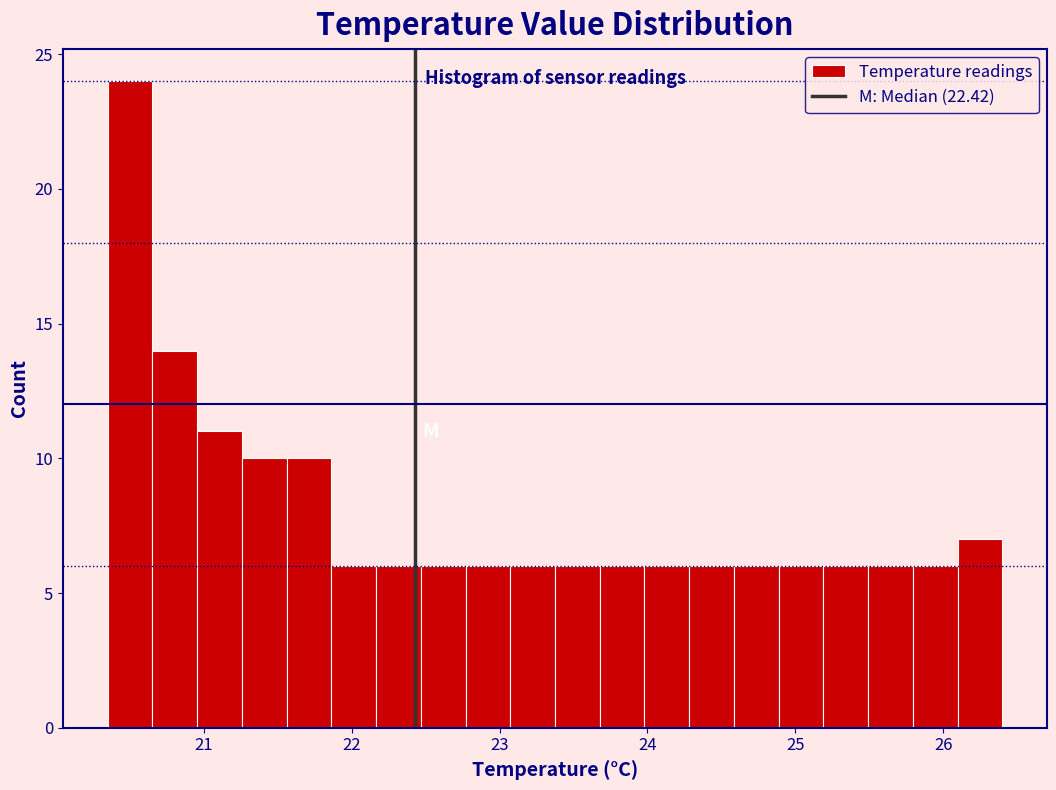

Read against the x-axis, roughly where is the centre of the tallest bar?

20.5